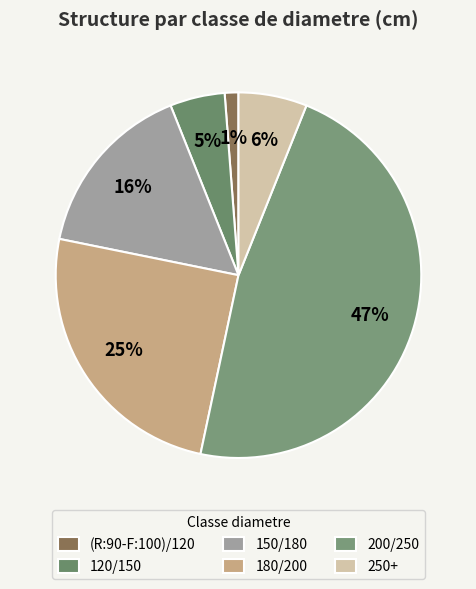

Is there a majority slice in this chart?

No